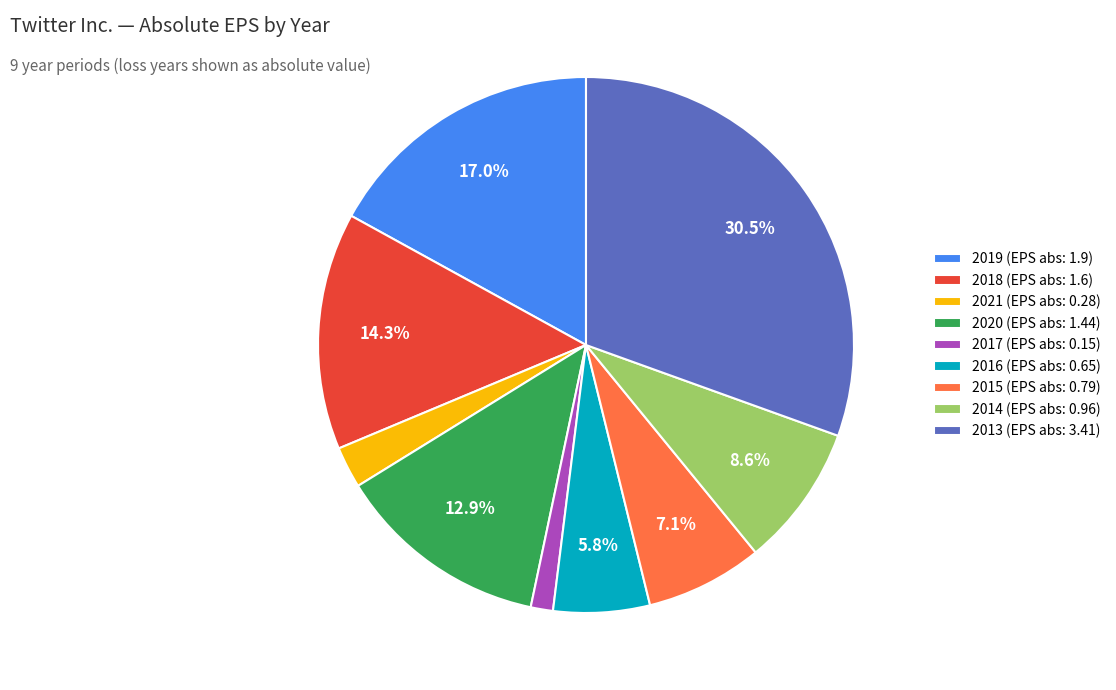

Which has a higher value, 2020 or 2014?

2020